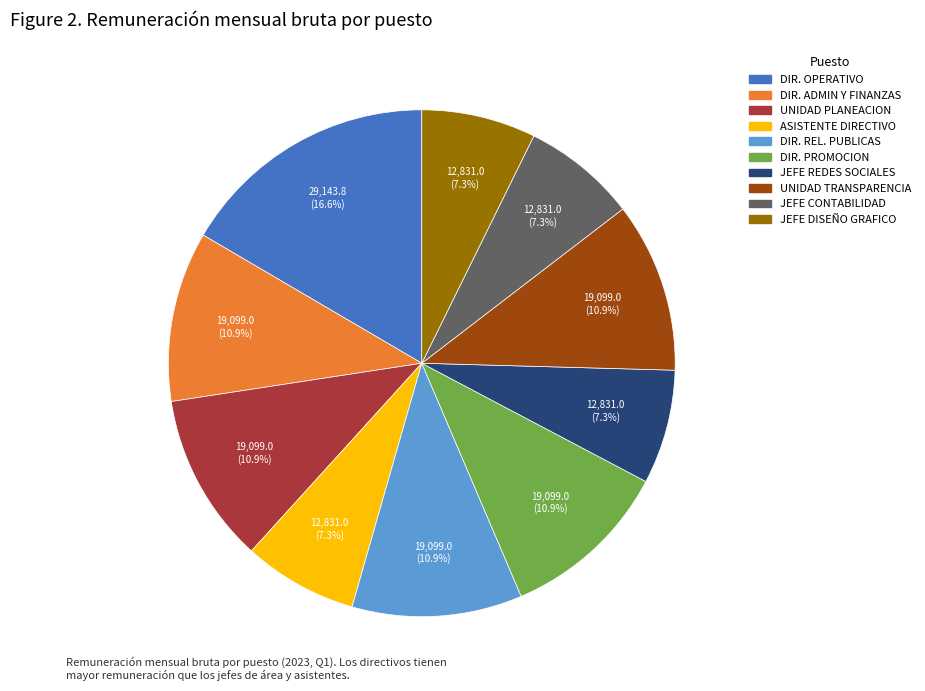

Is there a majority slice in this chart?

No